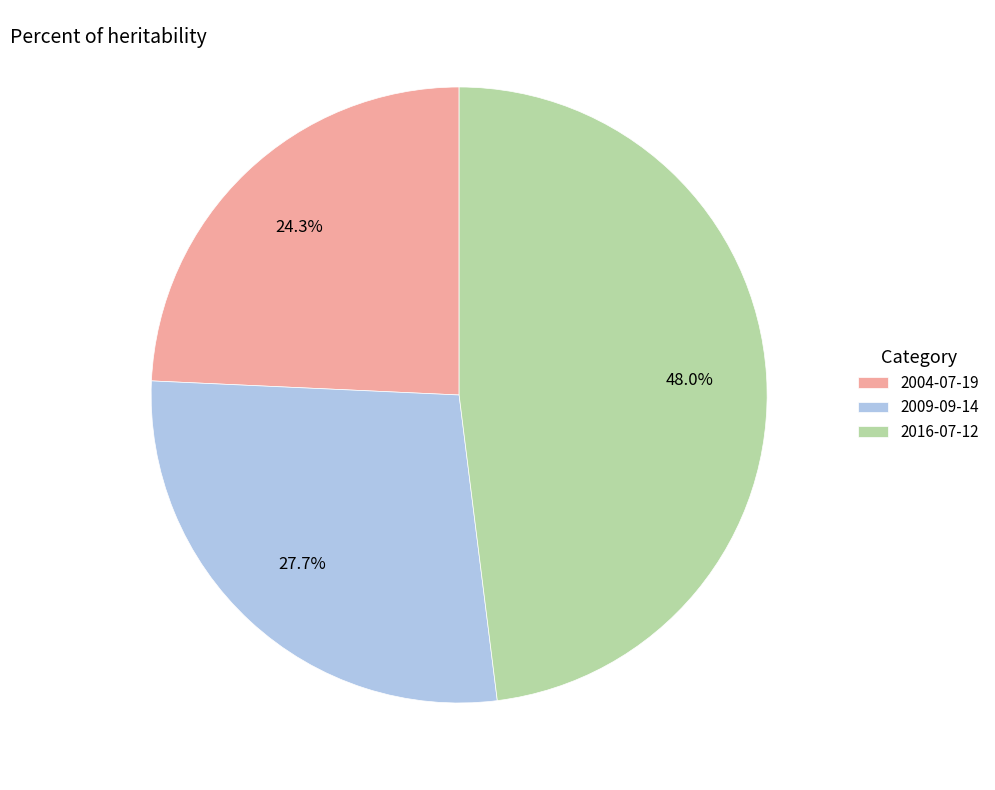

Which has a higher value, 2016-07-12 or 2004-07-19?

2016-07-12